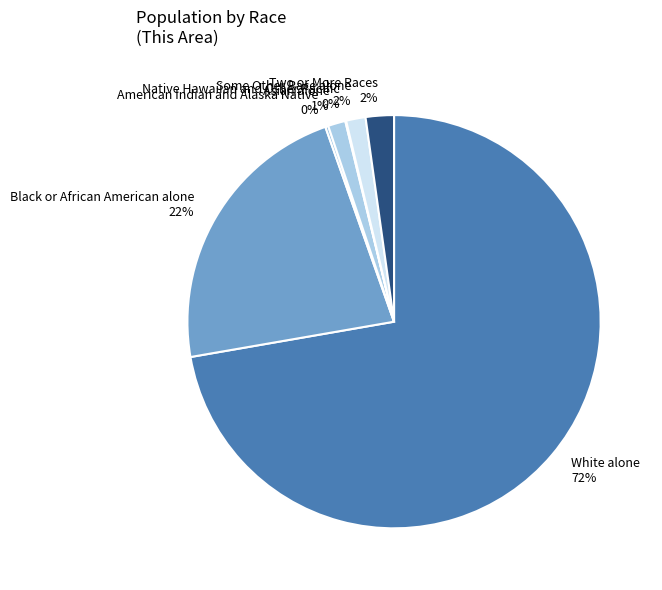

Which category has the biggest portion of the pie?

White alone